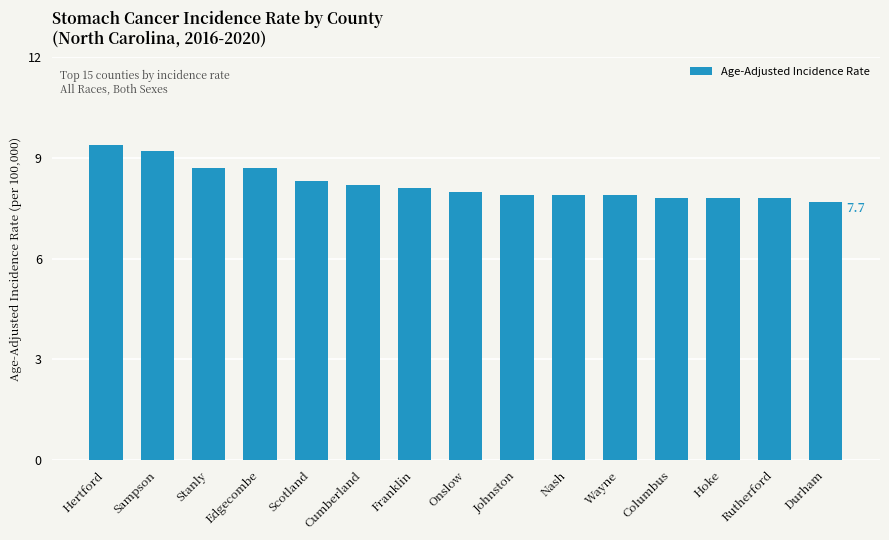

The chart shows a value of 8.1 at Franklin. True or false?

True